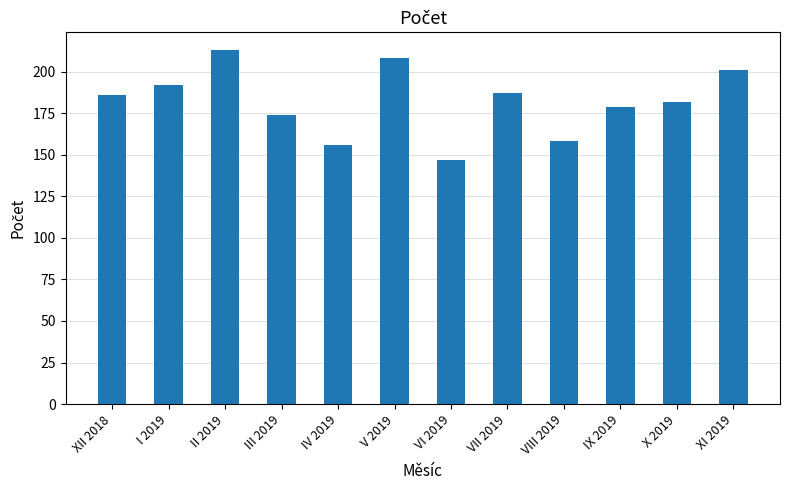

What is the difference between the maximum and second lowest values?

57